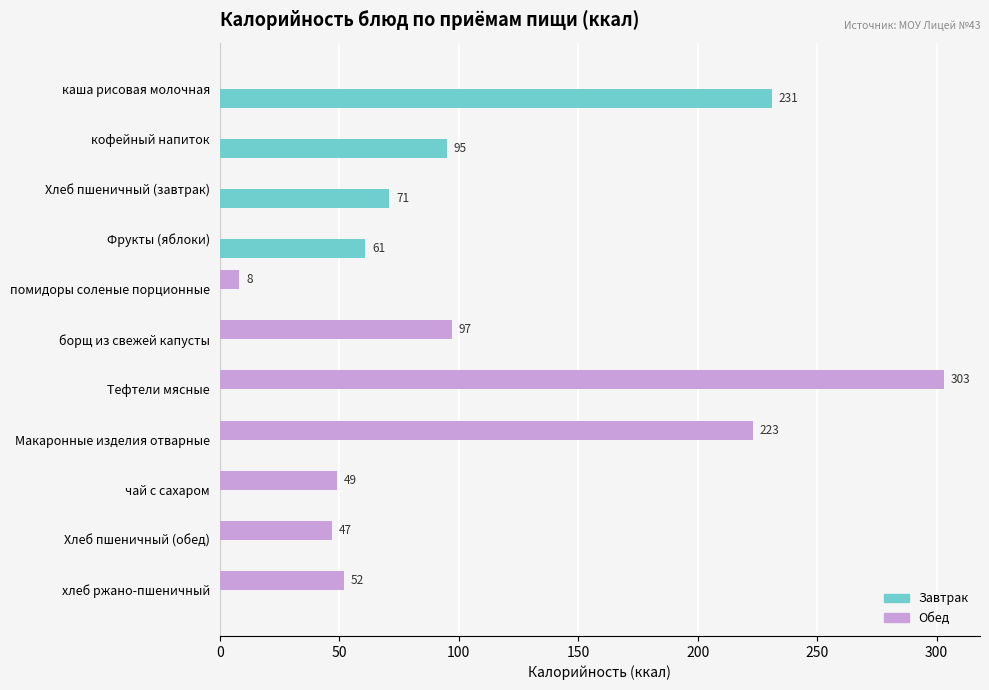

The Обед series shows 0 at Хлеб пшеничный (завтрак). True or false?

True